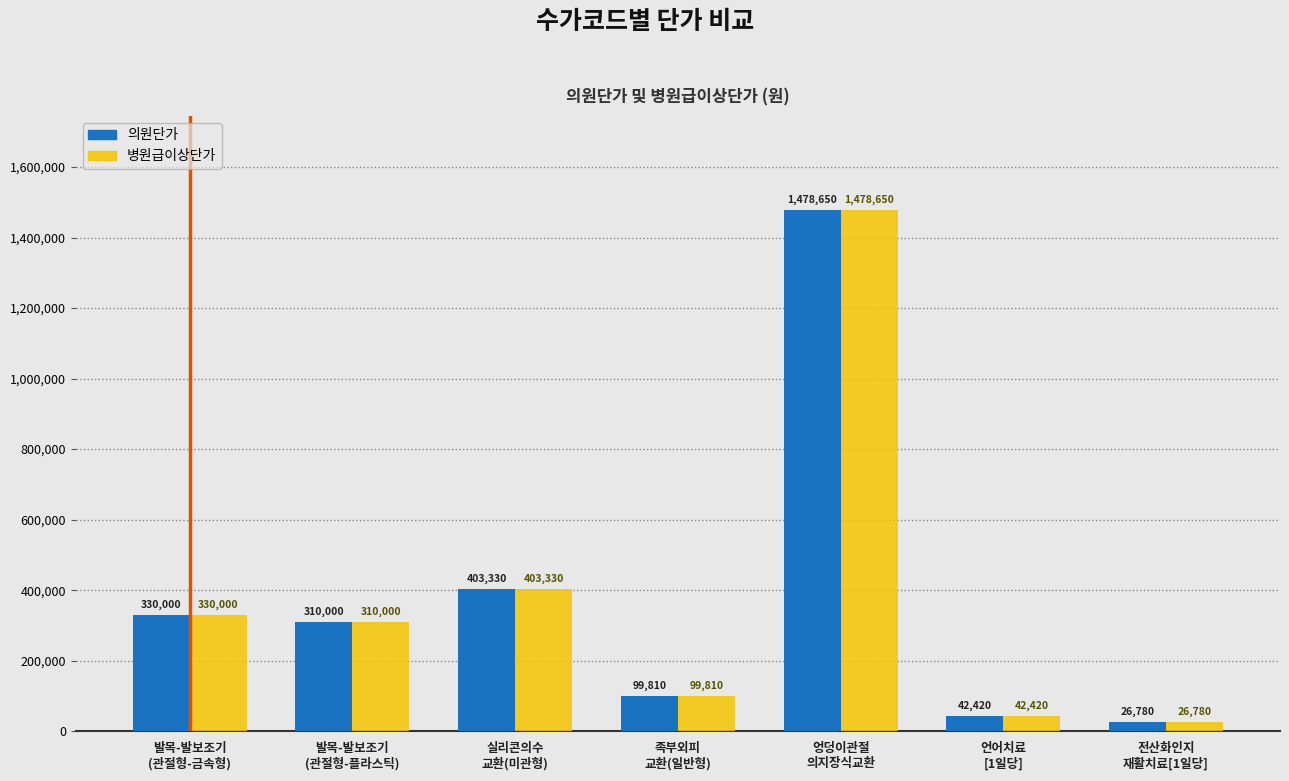

What is the sum of the 의원단가 values at 족부외피
교환(일반형) and 엉덩이관절
의지장식교환?

1578460